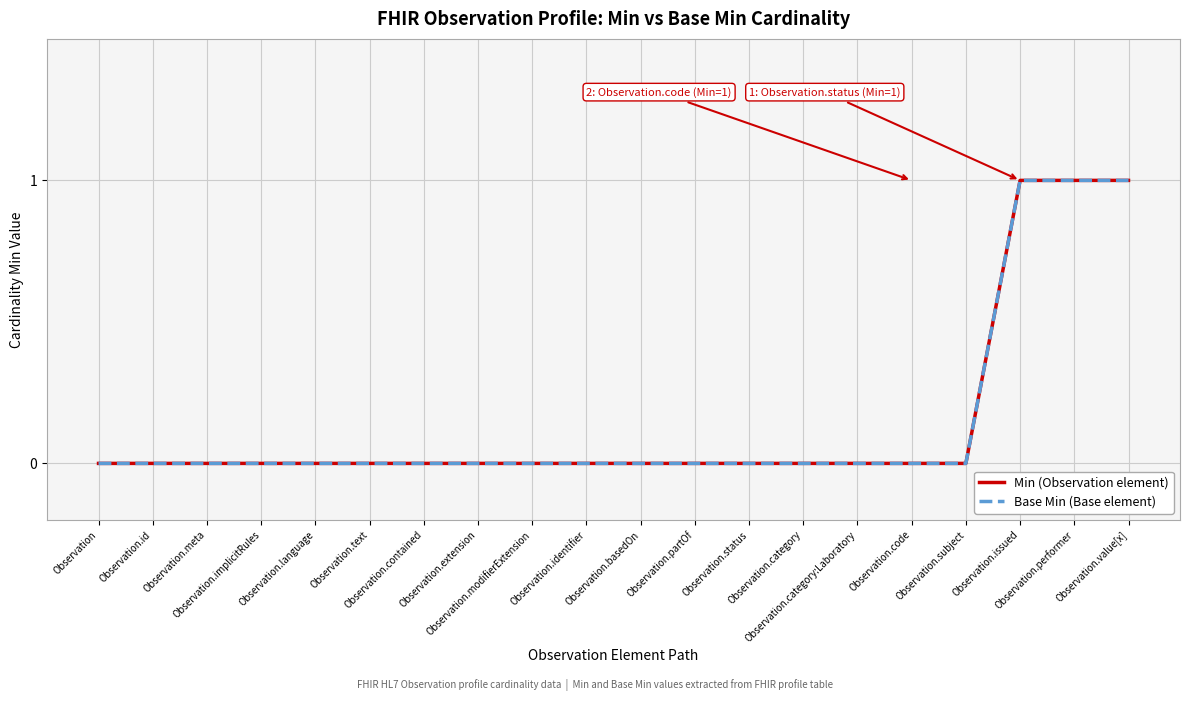

True or false: Base Min (Base element) and Min (Observation element) intersect in this chart.

False